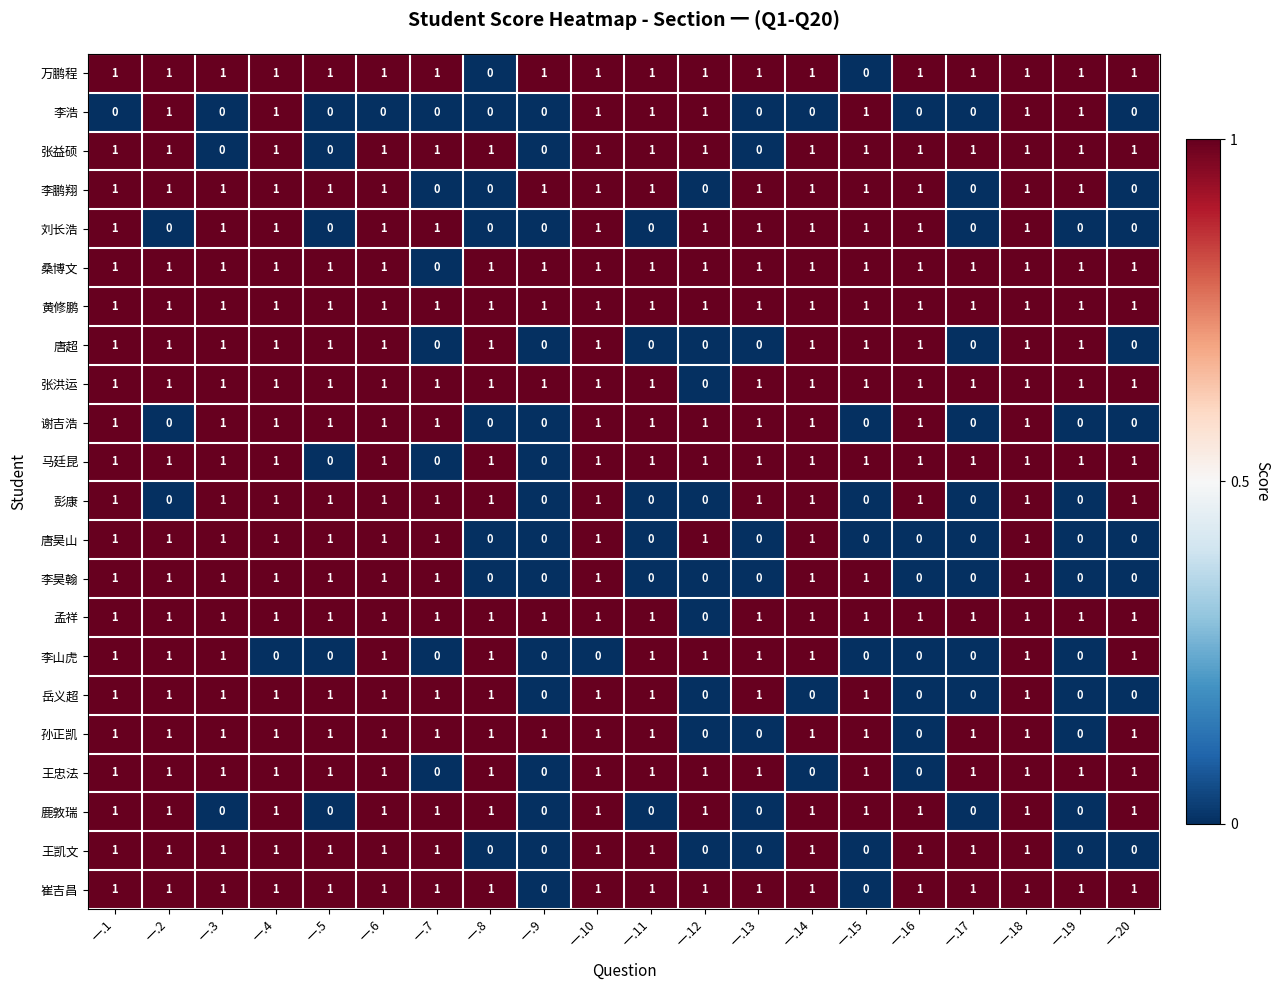

At which category is the sum across all series the highest?

一.18